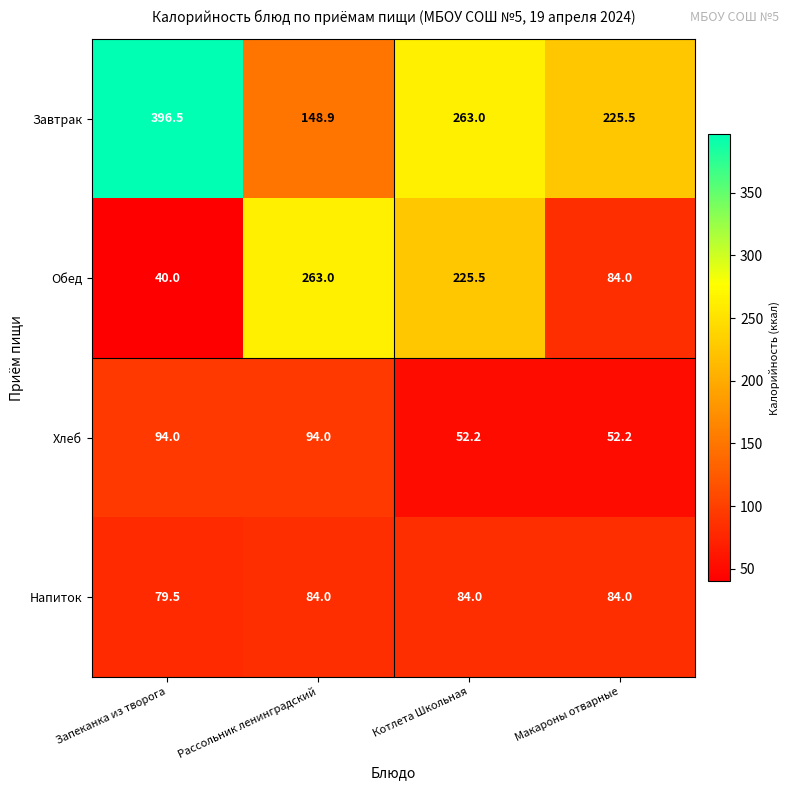

Which series has the largest total across all categories?

Завтрак